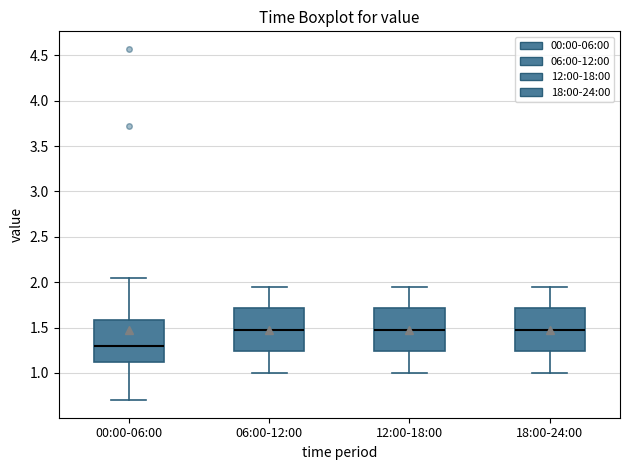

Where does the upper whisker of the box for 12:00-18:00 end on the y-axis? The values are not printed on the chart, so give them approximately, as read against the axis.

1.95